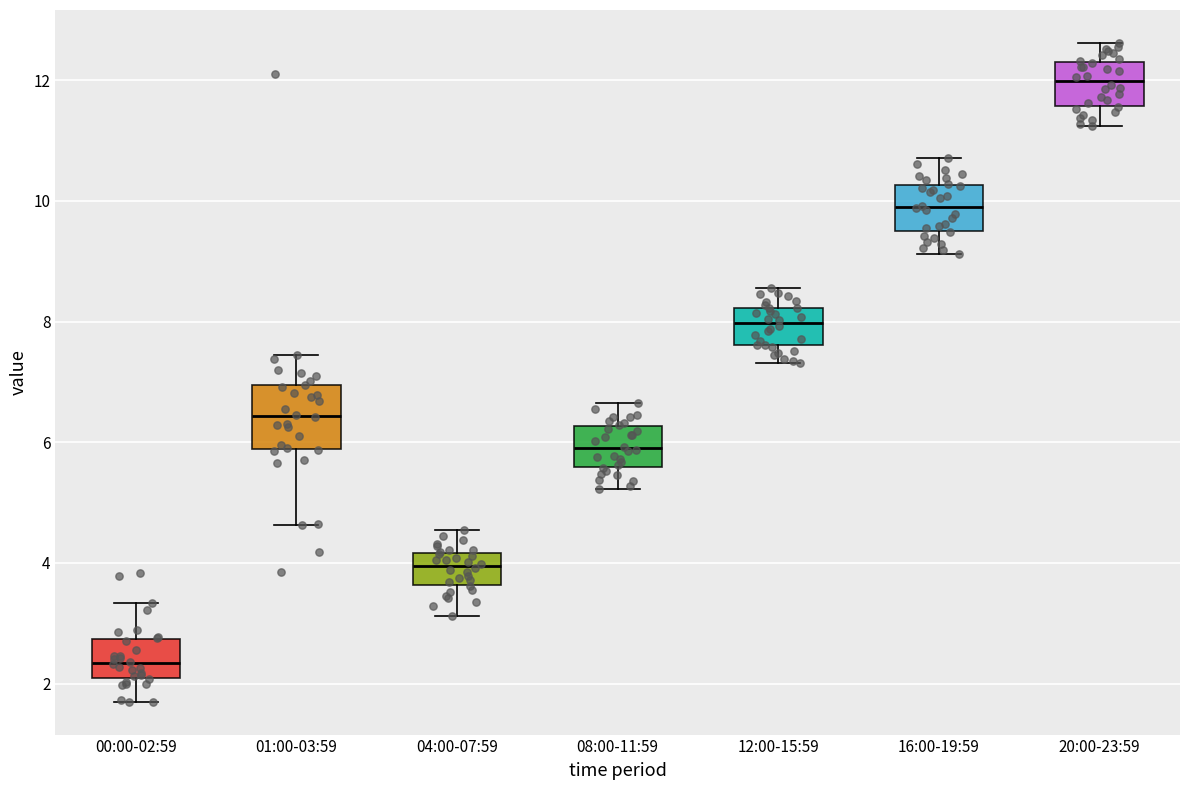

Which box is the tallest, from its lower edge to its upper edge?

01:00-03:59